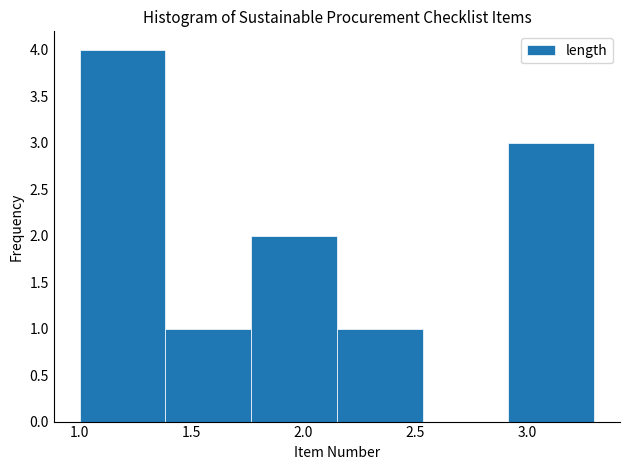

How tall is the bar that spans 2.90 to 3.30 on the x-axis? Neither the bar edges nor the heights are printed on the chart, so give them approximately, as read against the axes.

3